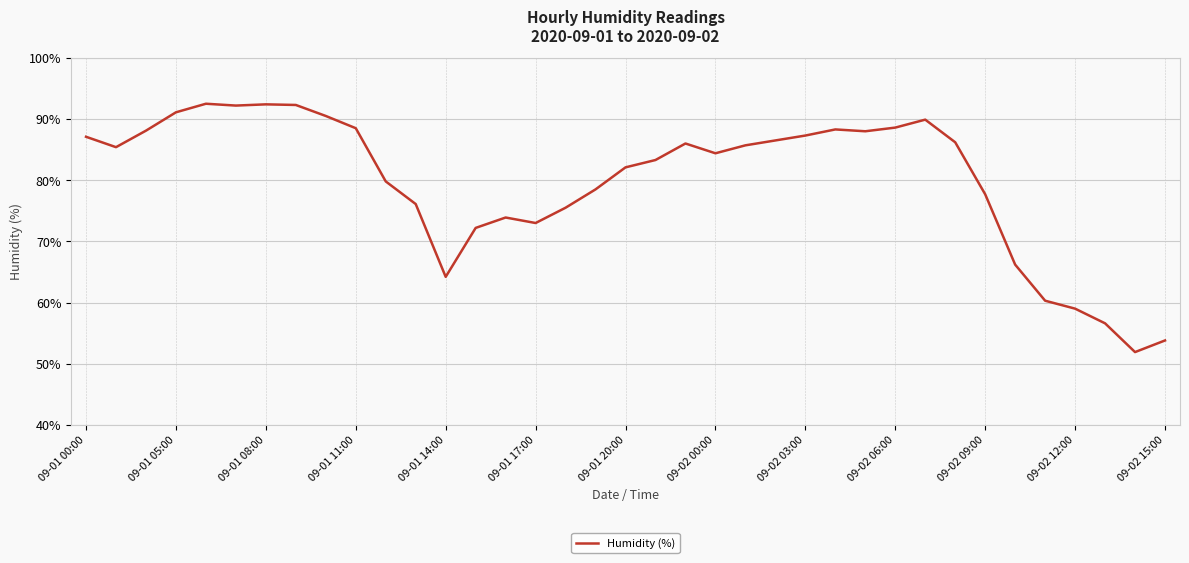

What is the difference between the maximum and minimum values?

40.6